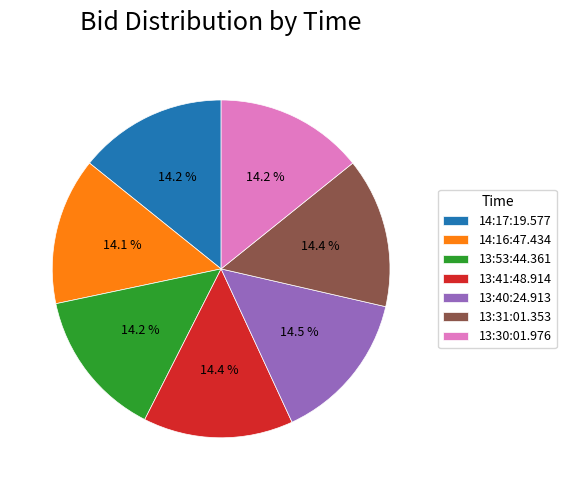

Does any single category account for the majority?

No